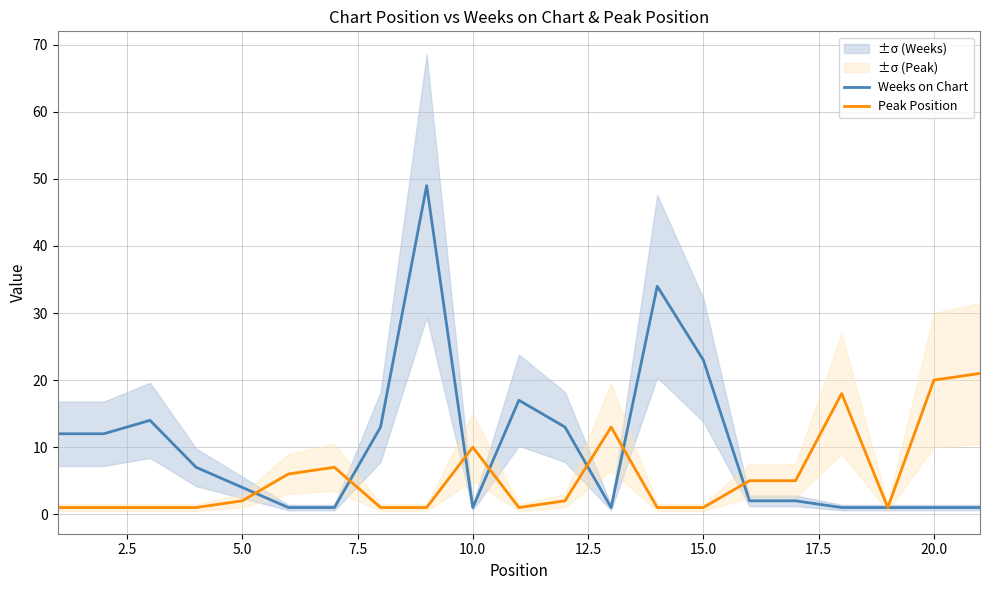

How many intersections are there between Peak Position and Weeks on Chart?

7